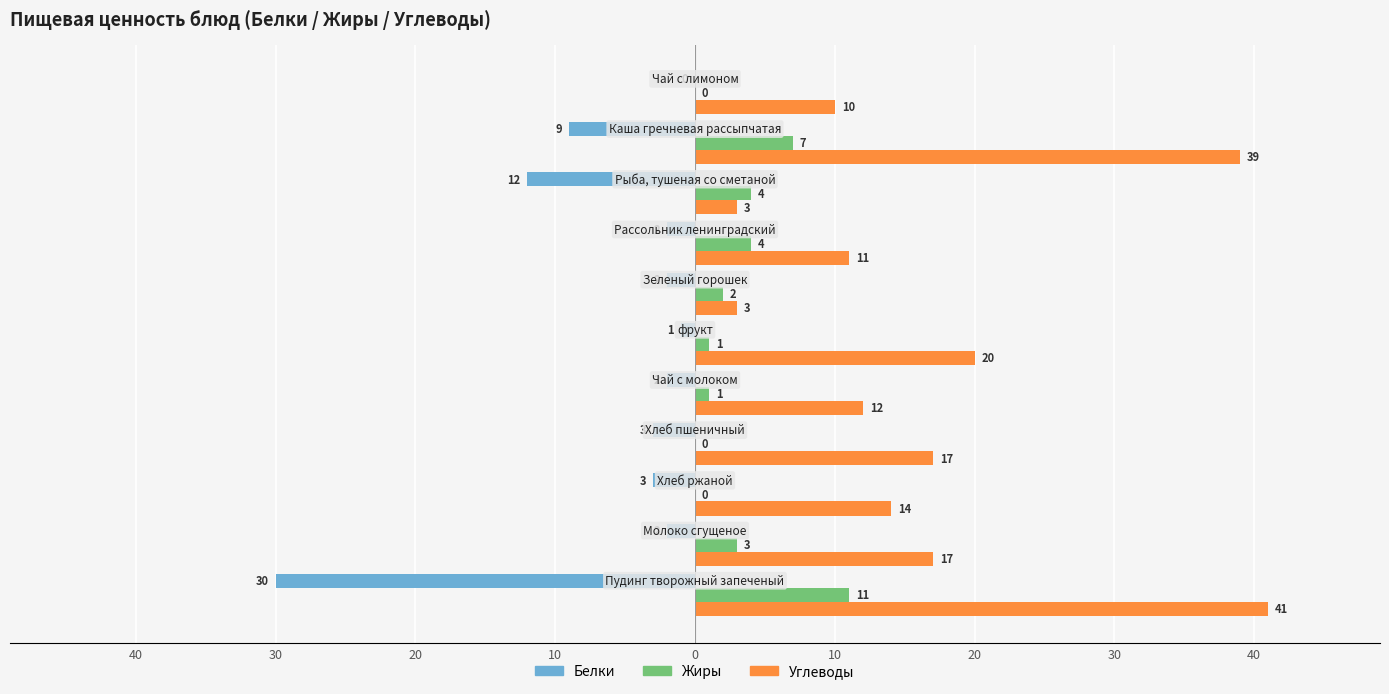

What are all the series names shown in the legend?

Белки, Жиры, Углеводы